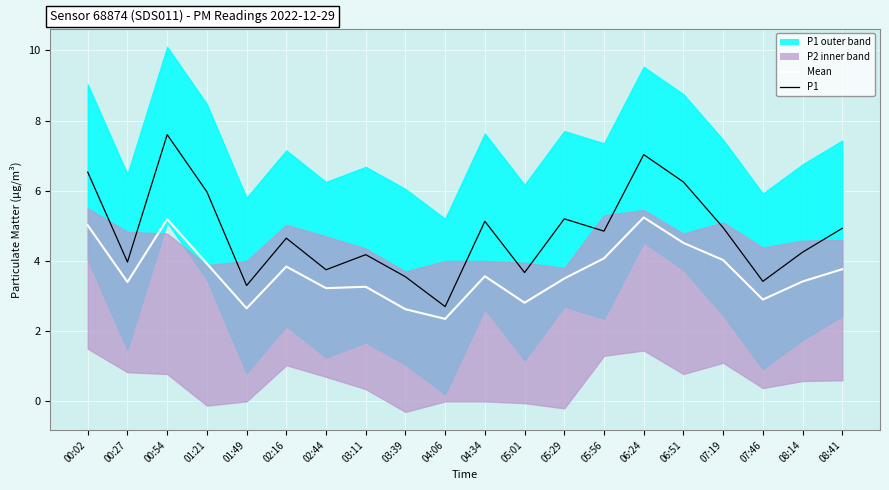

How many data points in Mean are less than 3?

5